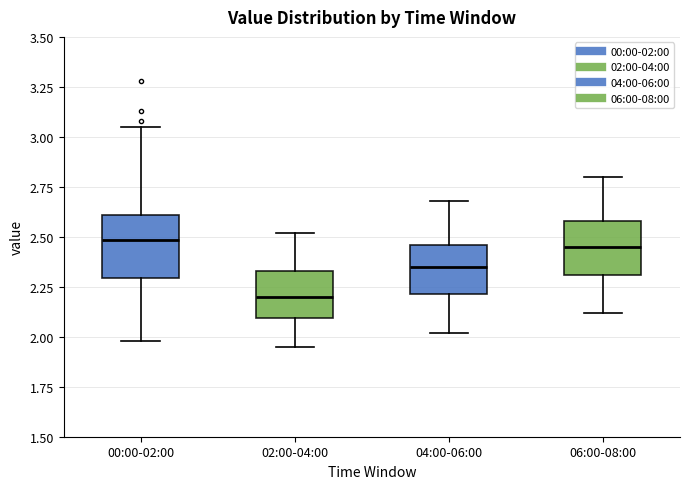

Where is the lower edge of the box for 02:00-04:00 on the y-axis? The values are not printed on the chart, so give them approximately, as read against the axis.

2.10